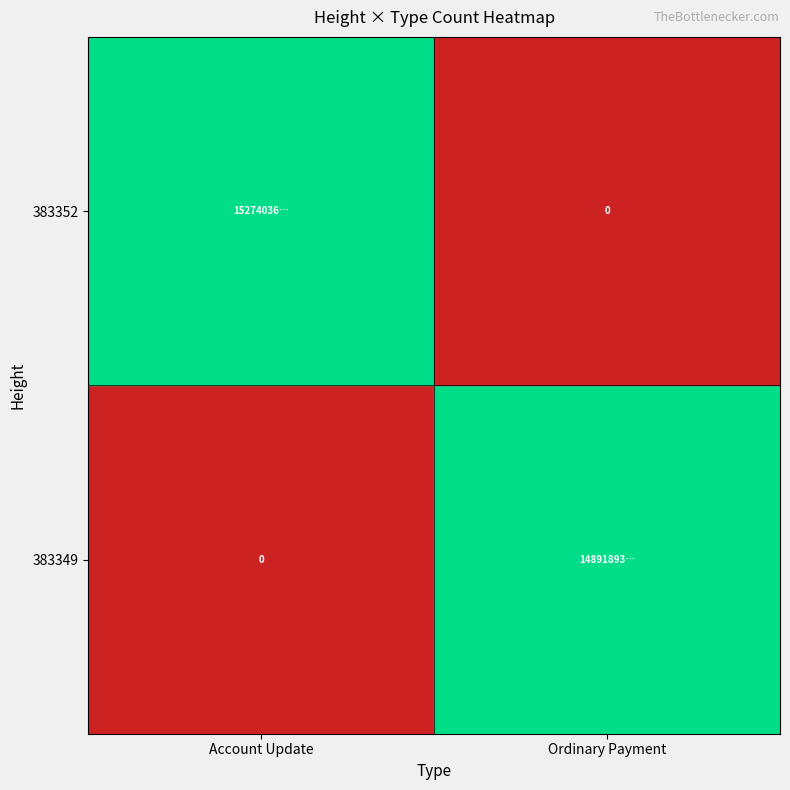

True or false: 383352 has a value of -1 at Ordinary Payment.

False